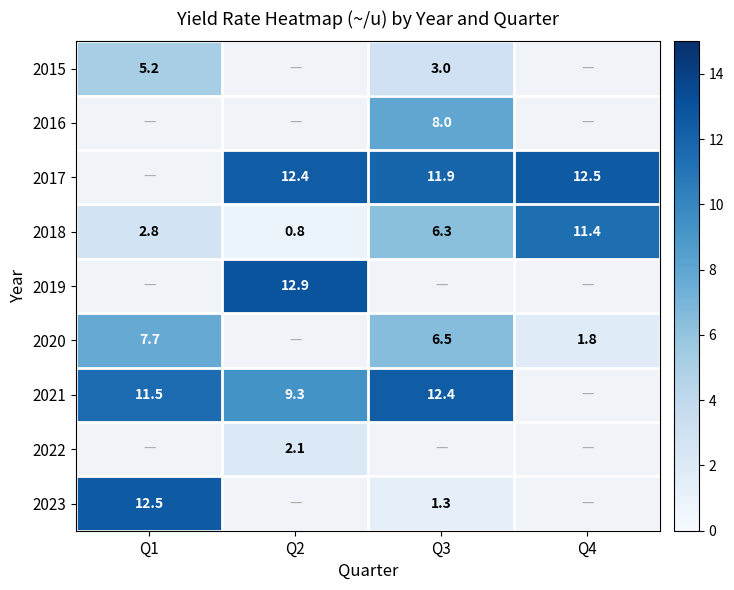

Which category has the lowest value across all series?

Q2